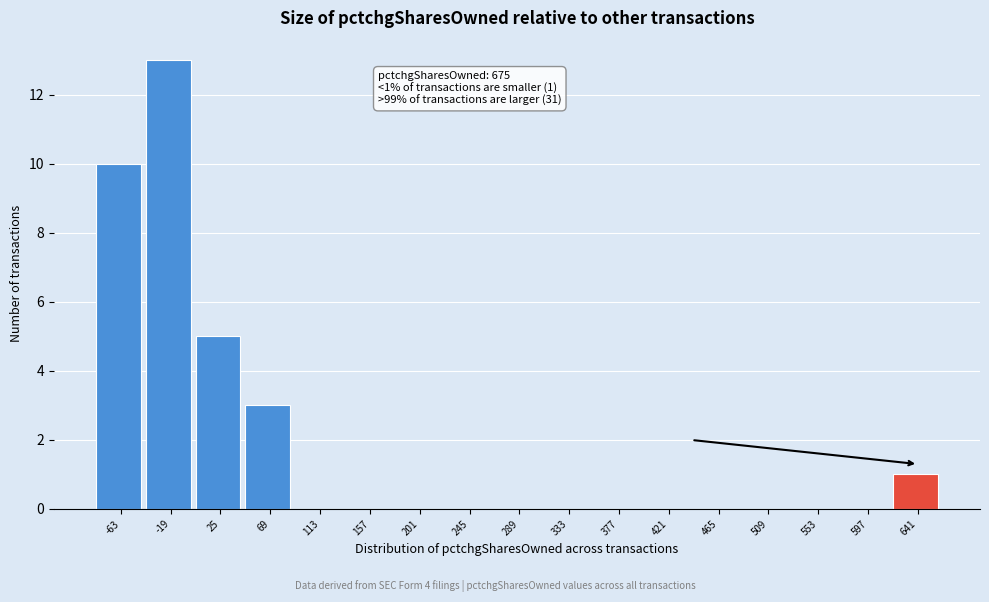

Reading left to right, what are all the values shown in this chart?

-63=10	-19=13	25=5	69=3	113=0	157=0	201=0	245=0	289=0	333=0	377=0	421=0	465=0	509=0	553=0	597=0	641=1